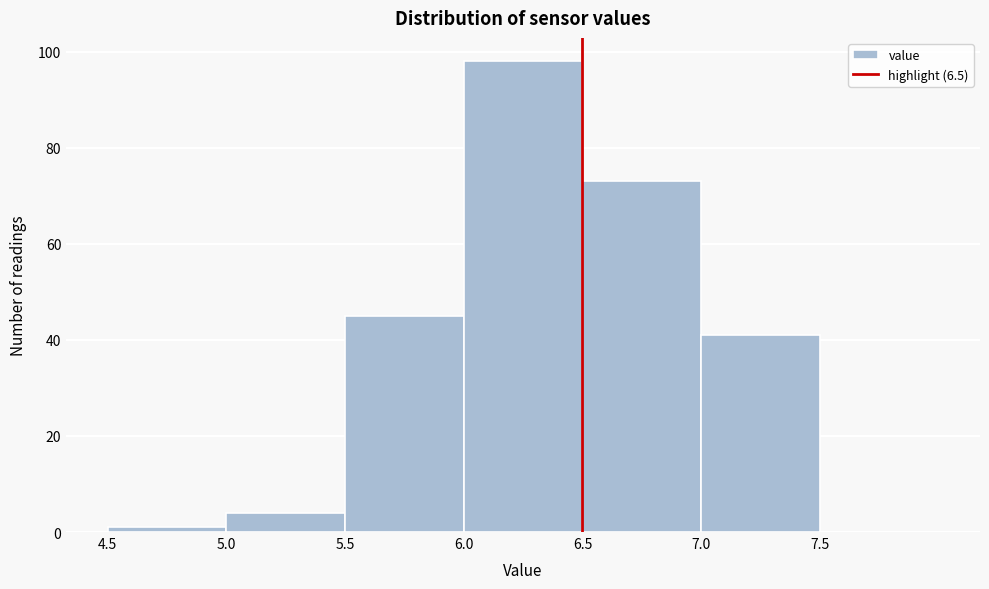

Reading left to right, list every bar in this chart as the range it spans on the x-axis followed by its height. The values are not printed on the chart, so give them approximately, as read against the axis.

4.5 to 5.0: under 2
5.0 to 5.5: 4
5.5 to 6.0: 46
6.0 to 6.5: 98
6.5 to 7.0: 74
7.0 to 7.5: 42
7.5 to 8.0: 0